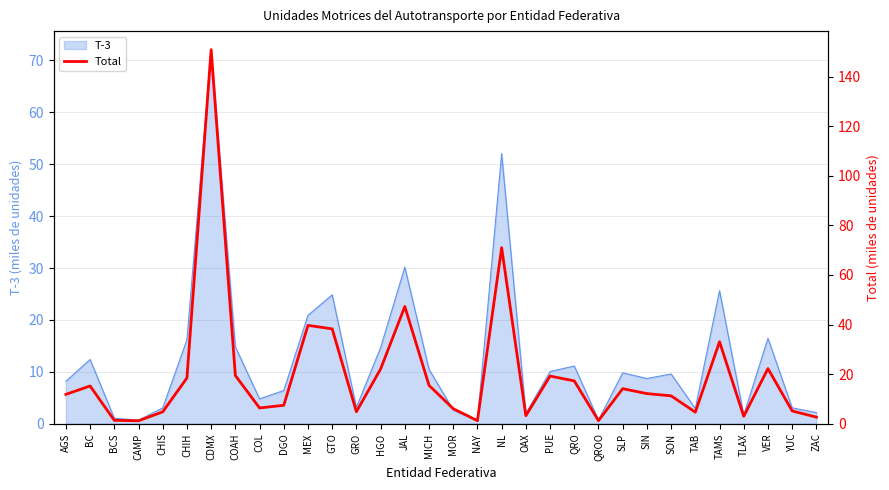

Which has a higher value, AGS or YUC?

AGS